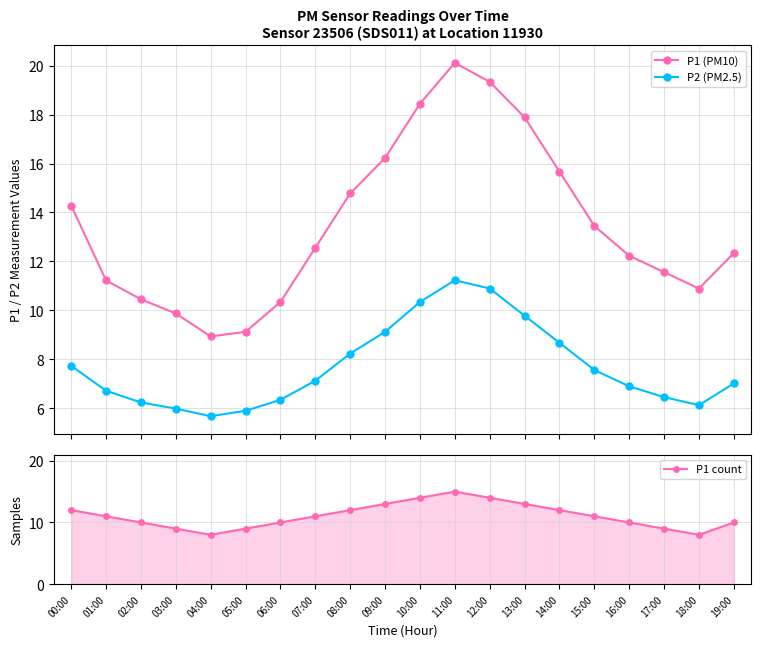

What is the maximum value for P2 (PM2.5)?

11.2